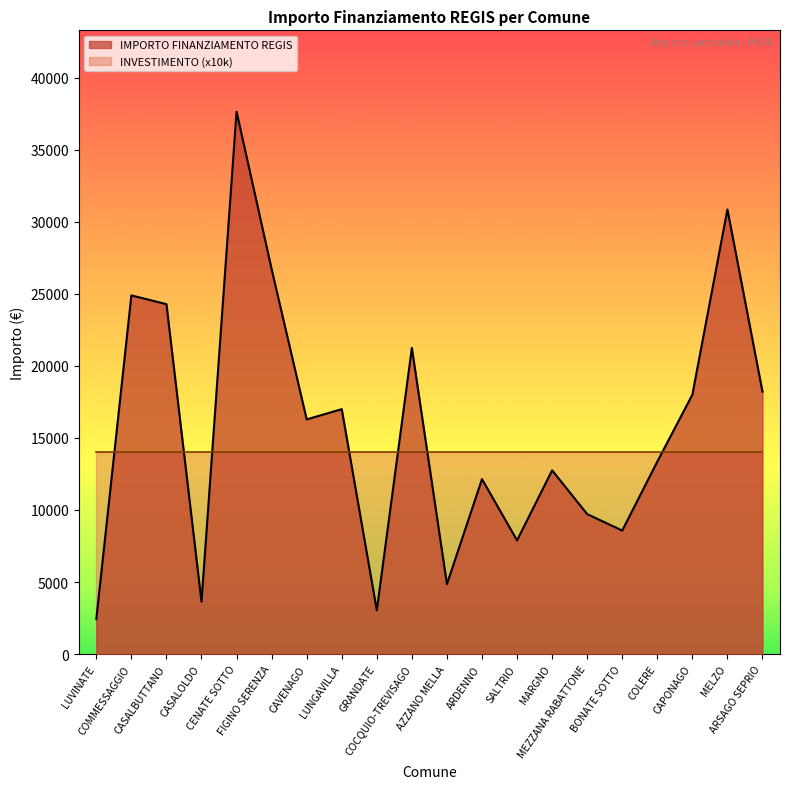

What is the label of the 18th point from the left?

CAPONAGO